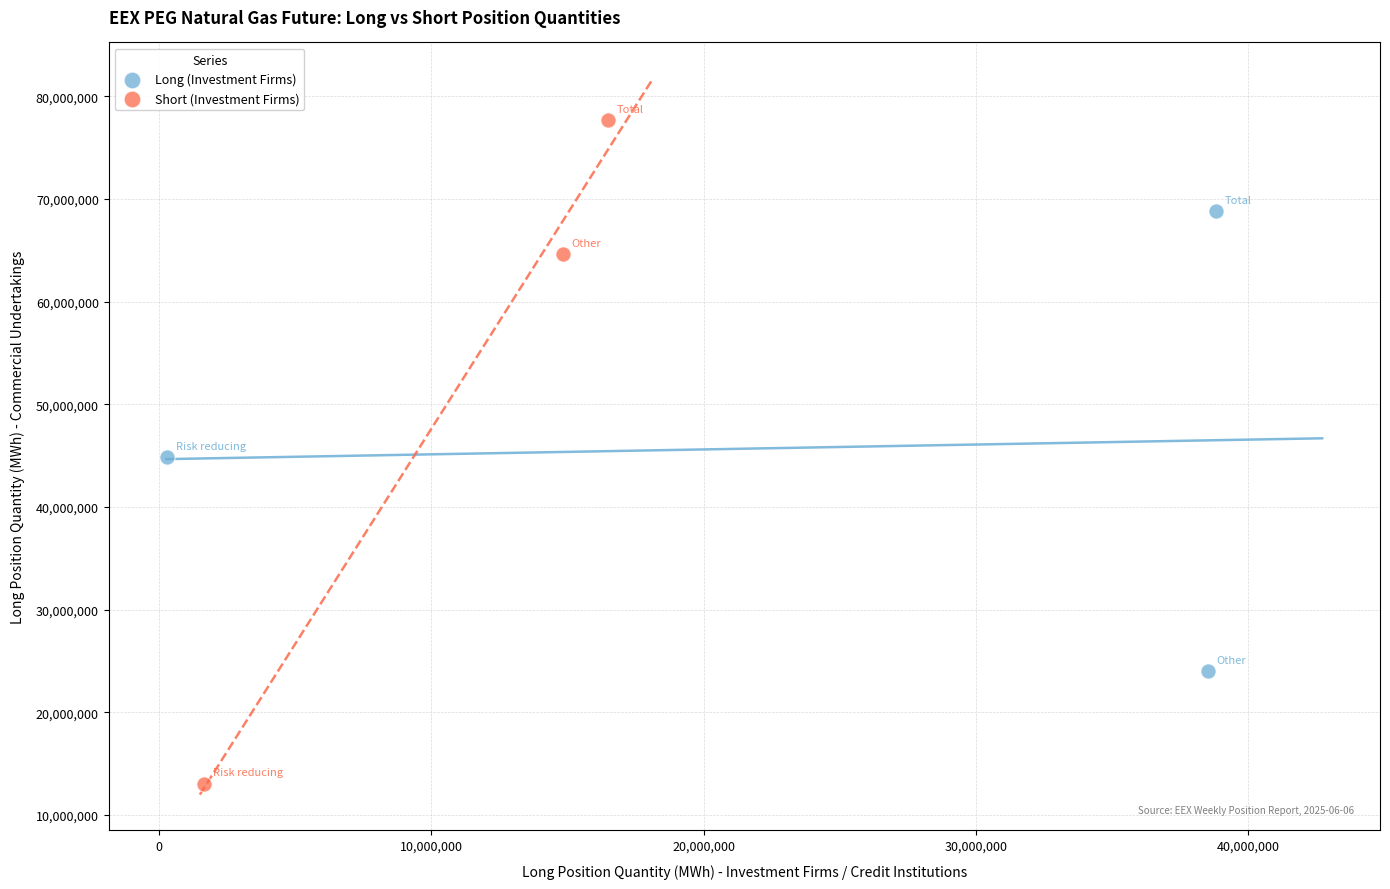

Which series reaches the maximum Y coordinate?

Short (Investment Firms)